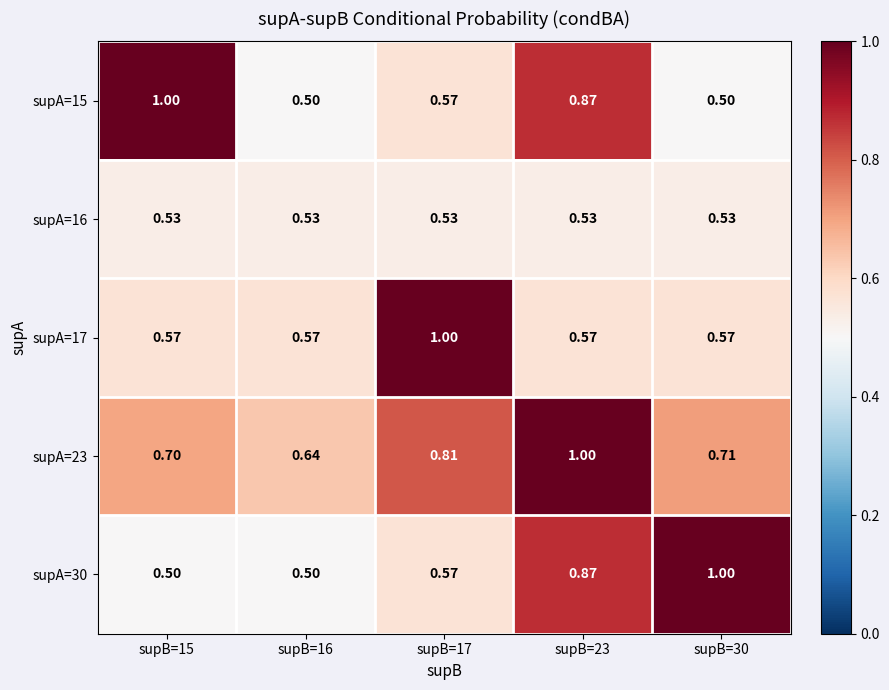

Is the value of supA=23 at supB=17 greater than the value of supA=15 at supB=30?

Yes